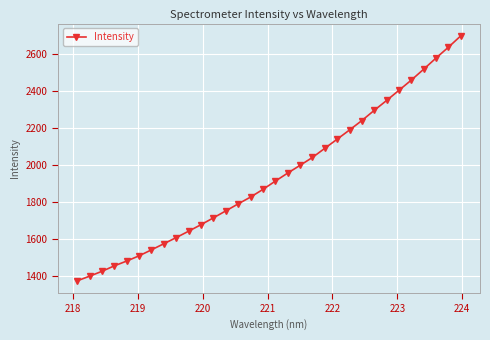

What is the value of the 23rd point from the left?

2188.9